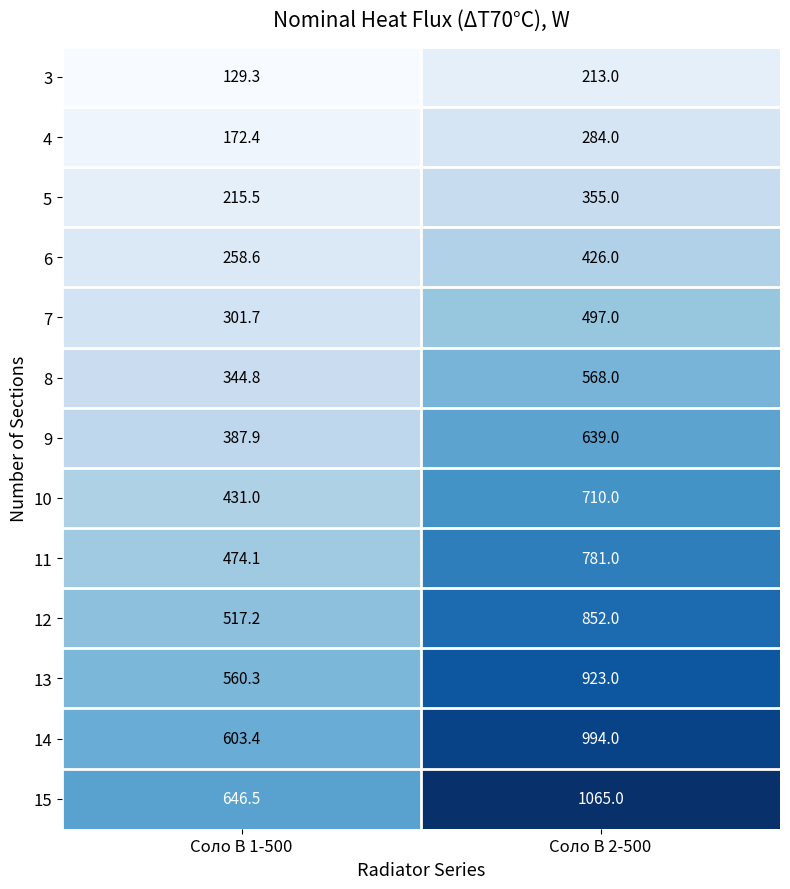

Reading left to right, list all the values displayed in this chart.

3: Соло В 1-500=129.3	Соло В 2-500=213.0
4: Соло В 1-500=172.4	Соло В 2-500=284.0
5: Соло В 1-500=215.5	Соло В 2-500=355.0
6: Соло В 1-500=258.6	Соло В 2-500=426.0
7: Соло В 1-500=301.7	Соло В 2-500=497.0
8: Соло В 1-500=344.8	Соло В 2-500=568.0
9: Соло В 1-500=387.9	Соло В 2-500=639.0
10: Соло В 1-500=431.0	Соло В 2-500=710.0
11: Соло В 1-500=474.1	Соло В 2-500=781.0
12: Соло В 1-500=517.2	Соло В 2-500=852.0
13: Соло В 1-500=560.3	Соло В 2-500=923.0
14: Соло В 1-500=603.4	Соло В 2-500=994.0
15: Соло В 1-500=646.5	Соло В 2-500=1065.0